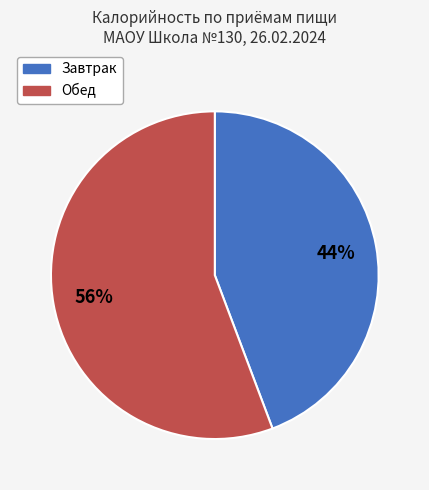

Rank the categories by value from lowest to highest.

Завтрак, Обед